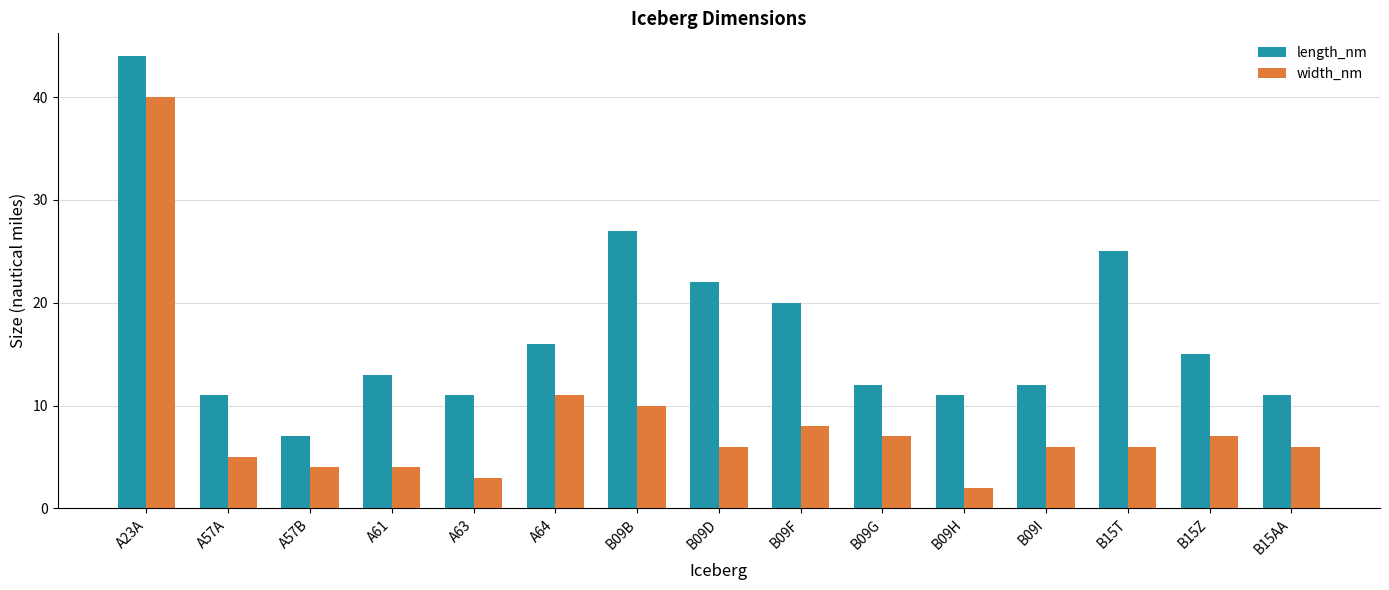

Is the value of length_nm at A64 greater than the value of width_nm at B15AA?

Yes